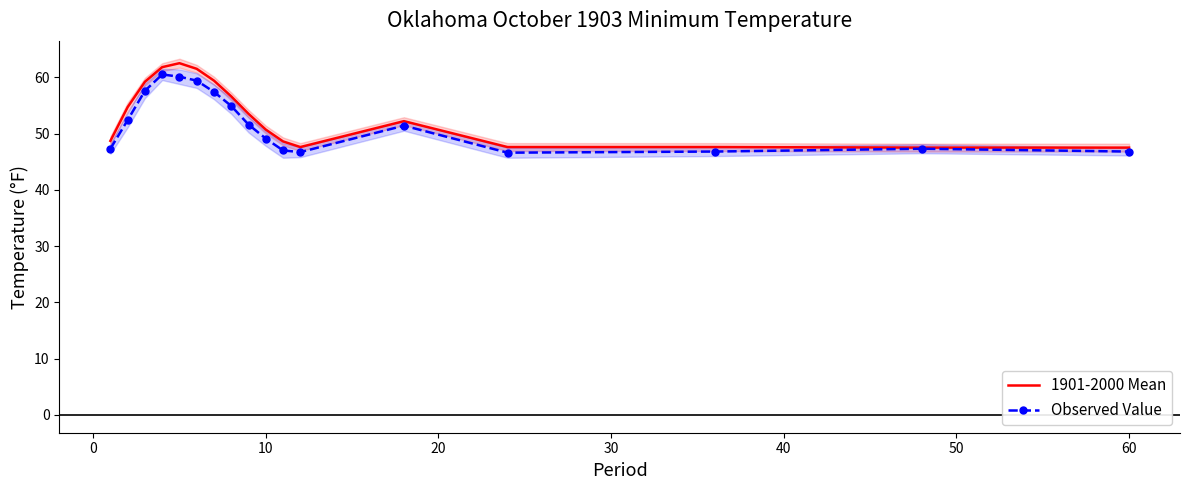

True or false: Observed Value and 1901-2000 Mean cross at least once.

False